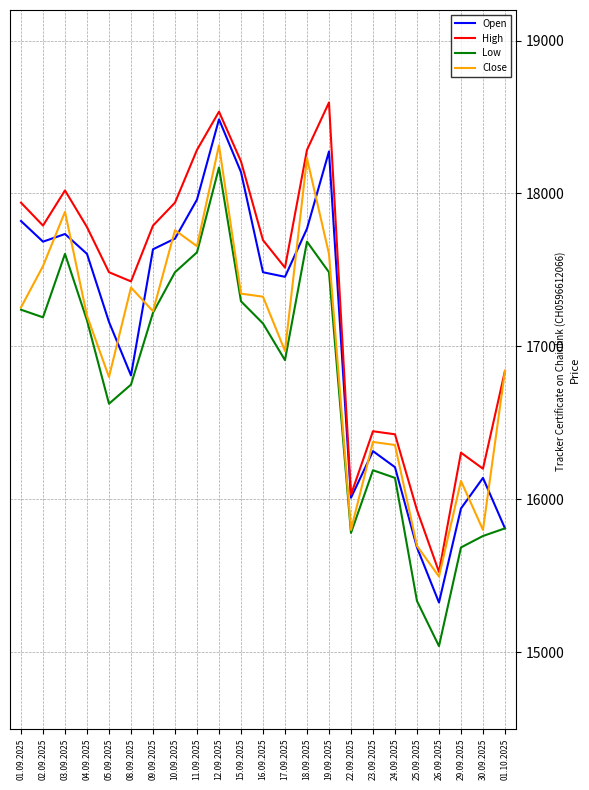

What position from the left is 10.09.2025?

8